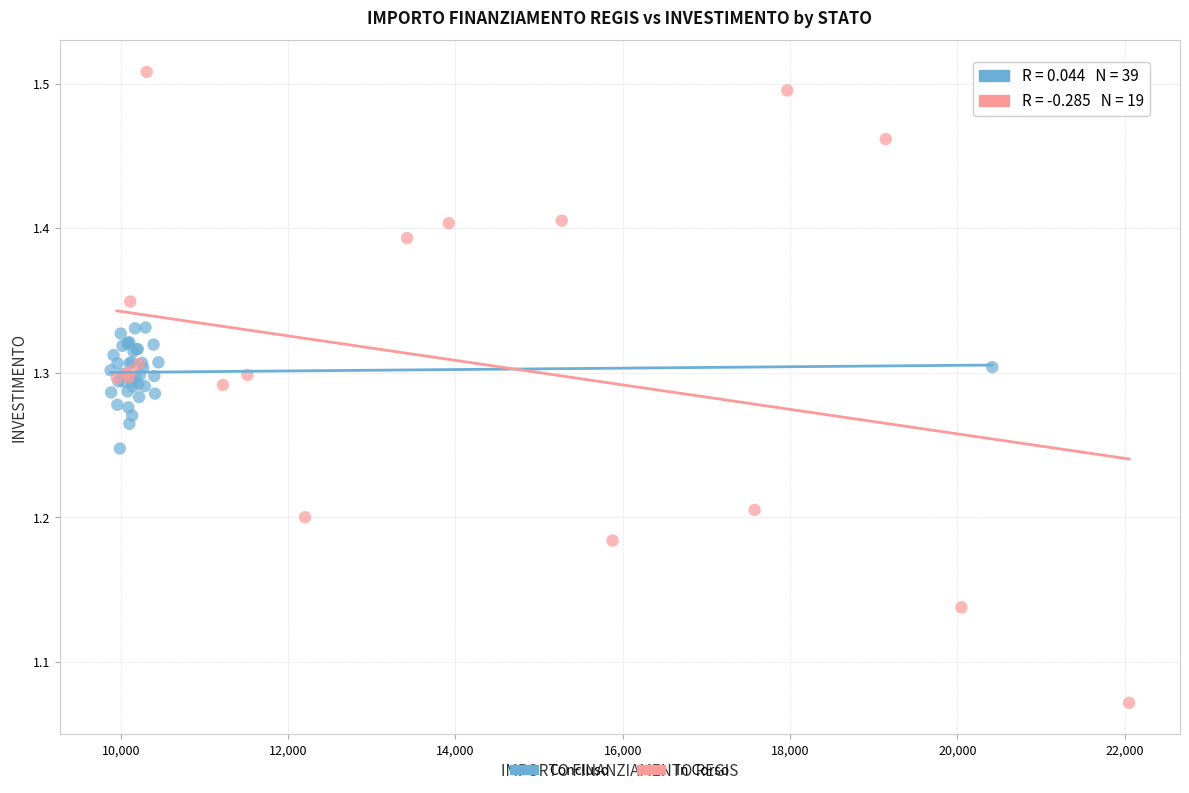

Which series contains the highest Y value?

In Corso